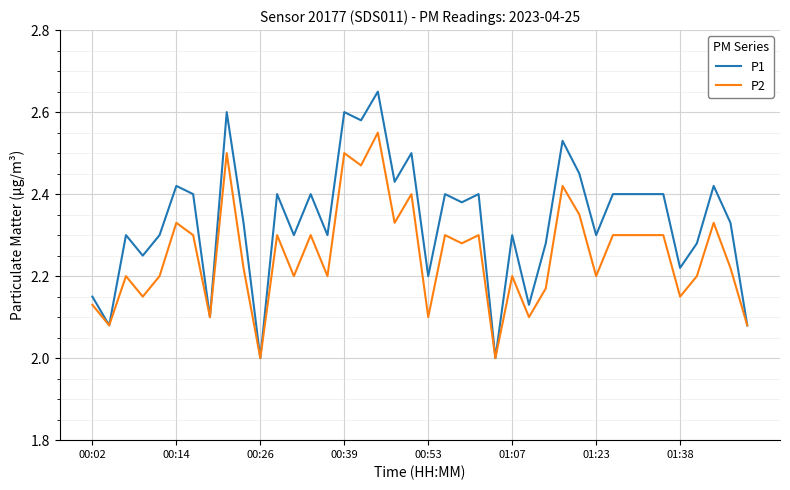

What is the minimum value shown in the chart?

2.0